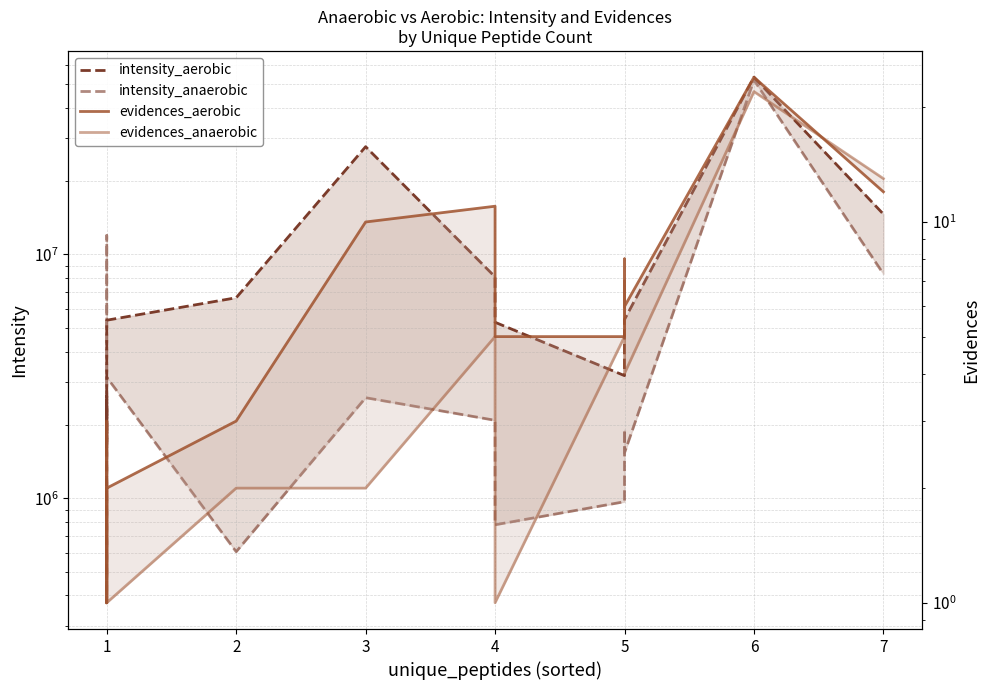

True or false: intensity_aerobic and evidences_aerobic intersect in this chart.

False